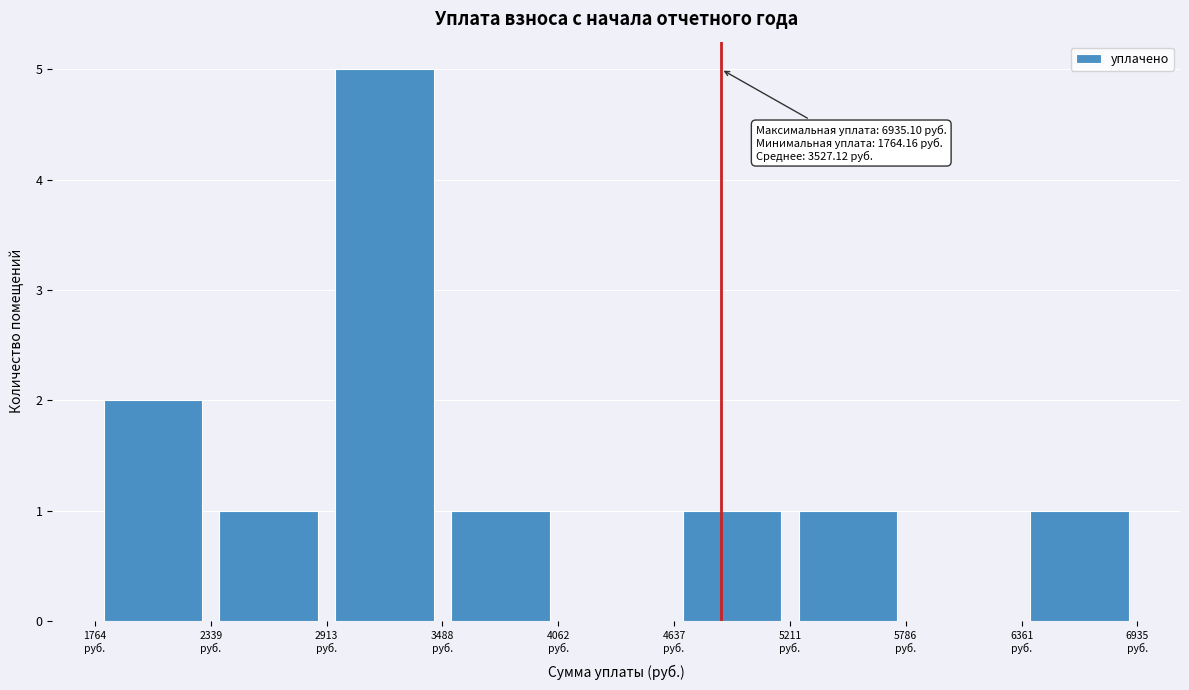

Over which range of the x-axis is the bar tallest?

2900 to 3500